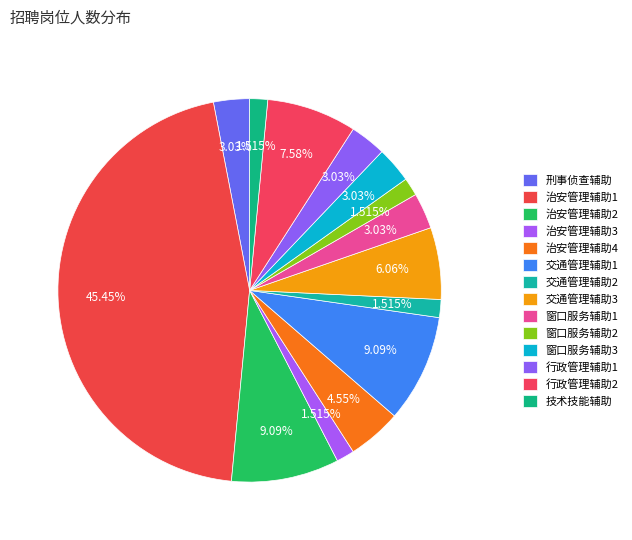

How many slices are in this pie chart?

14